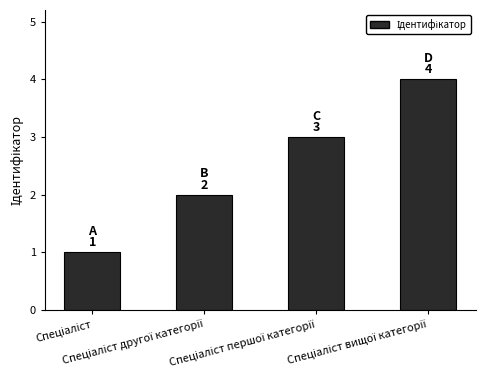

Count the values in the range 2 to 4.

3